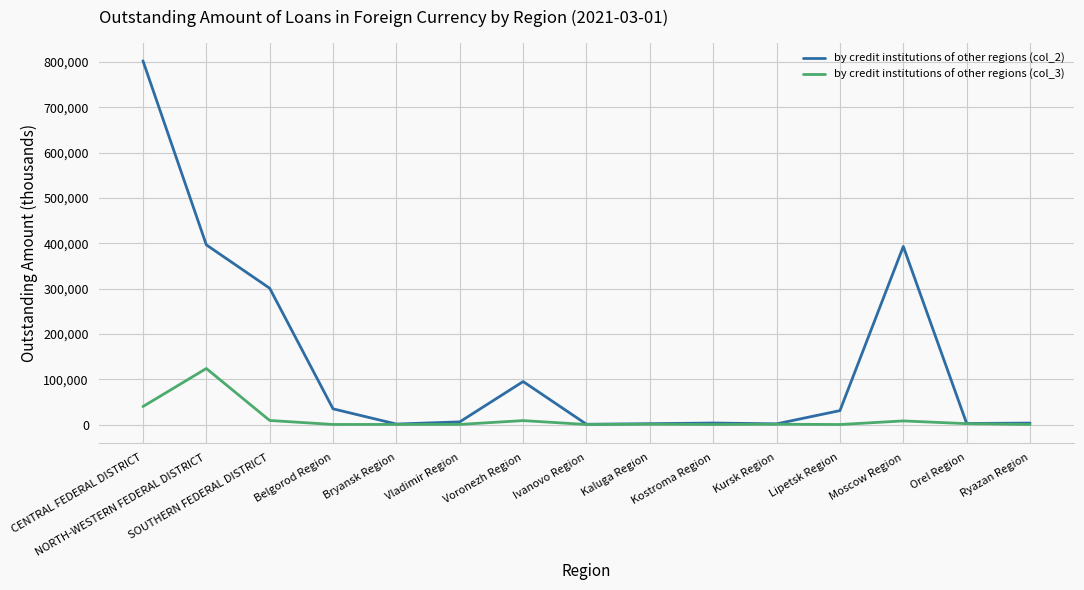

How many series are shown in this chart?

2